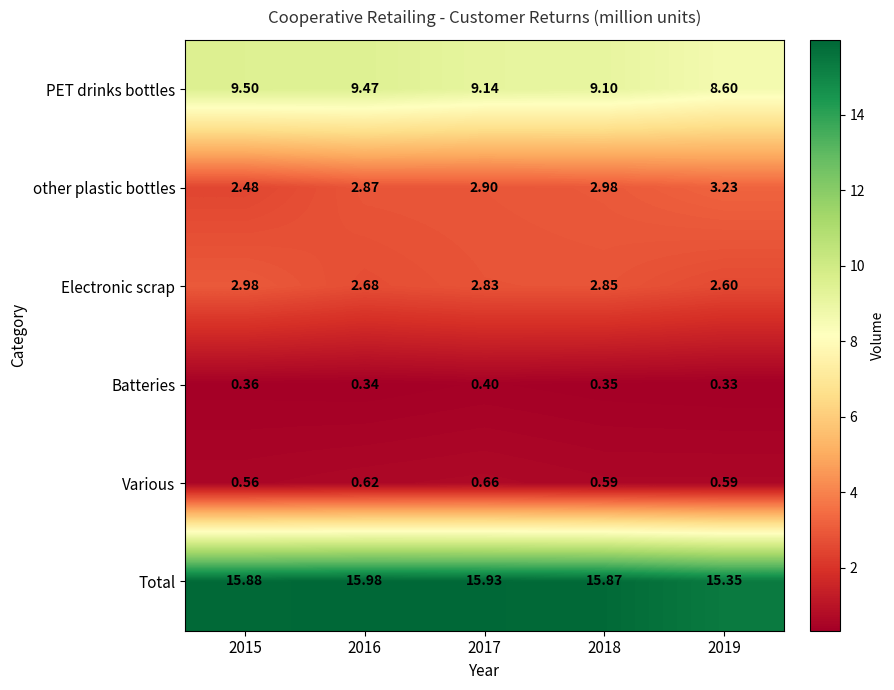

Rank the series by their maximum value, from highest to lowest.

Total, PET drinks bottles, other plastic bottles, Electronic scrap, Various, Batteries